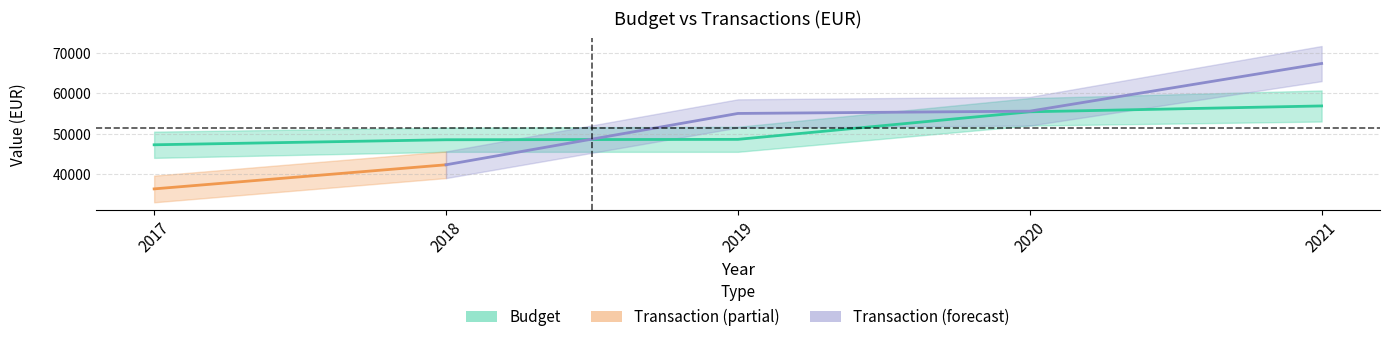

At which label does the data first exceed 48585?

2019